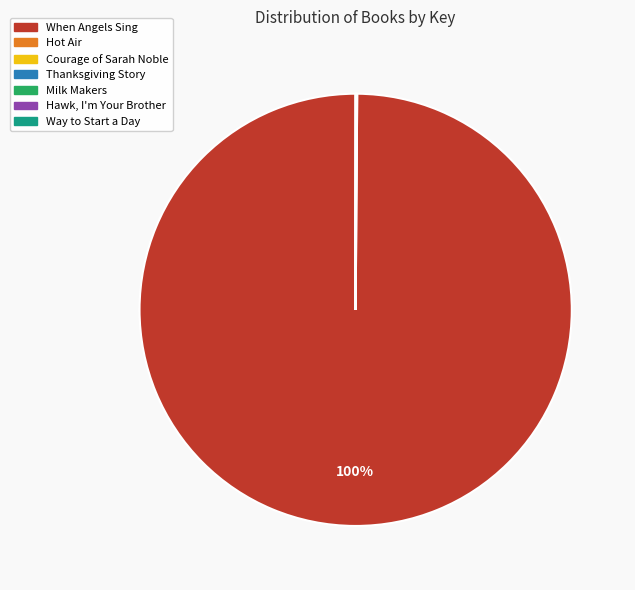

Does any single category account for the majority?

Yes